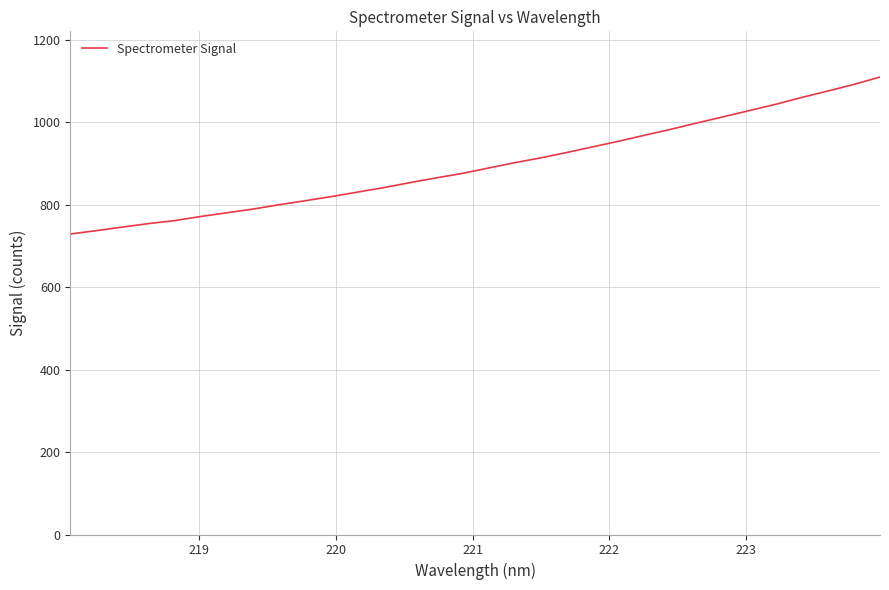

What is the maximum value shown in the chart?

1109.2